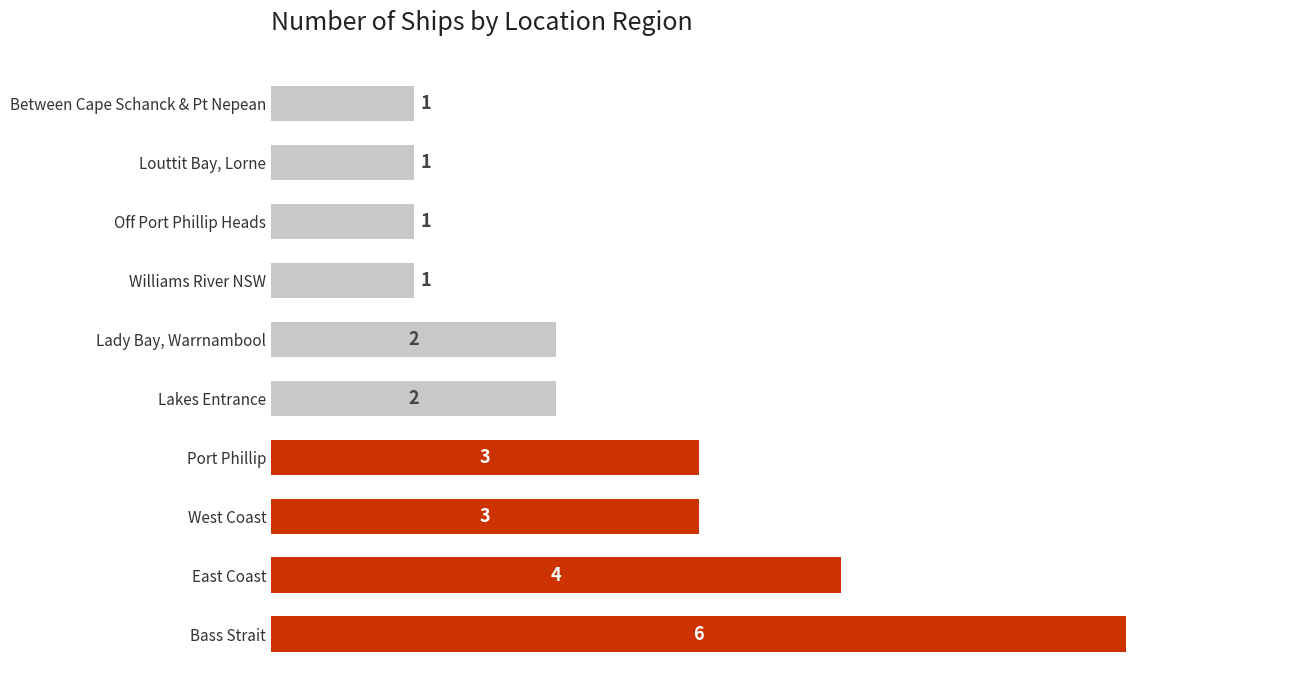

How many values are between 1 and 3?

8